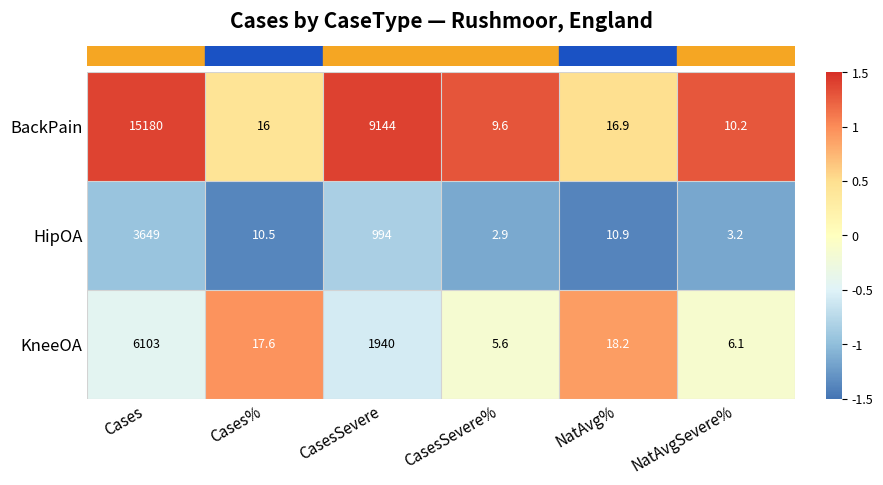

Reading left to right, what are all the values shown in this chart?

BackPain: Cases=15180.0	Cases%=16.0	CasesSevere=9144.0	CasesSevere%=9.6	NatAvg%=16.9	NatAvgSevere%=10.2
HipOA: Cases=3649.0	Cases%=10.5	CasesSevere=994.0	CasesSevere%=2.9	NatAvg%=10.9	NatAvgSevere%=3.2
KneeOA: Cases=6103.0	Cases%=17.6	CasesSevere=1940.0	CasesSevere%=5.6	NatAvg%=18.2	NatAvgSevere%=6.1